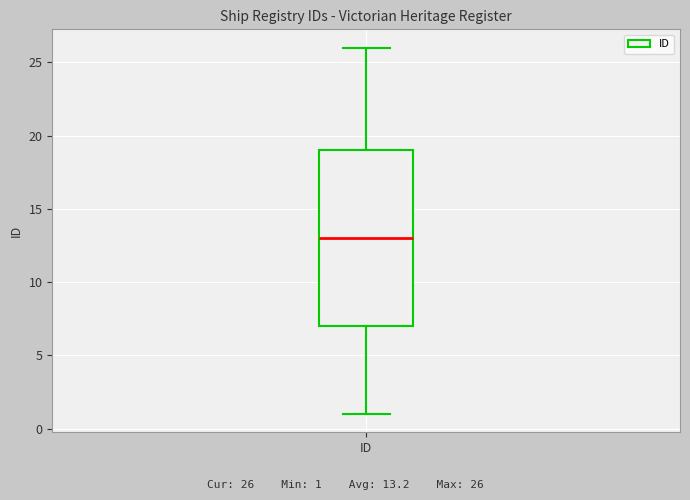

Read this box plot against the y-axis: the position of the median line, the range covered by the box, and the ends of both whiskers. The values are not printed on the chart, so give them approximately, as read against the axis.

median 13, box 7 to 19, whiskers 1 to 26